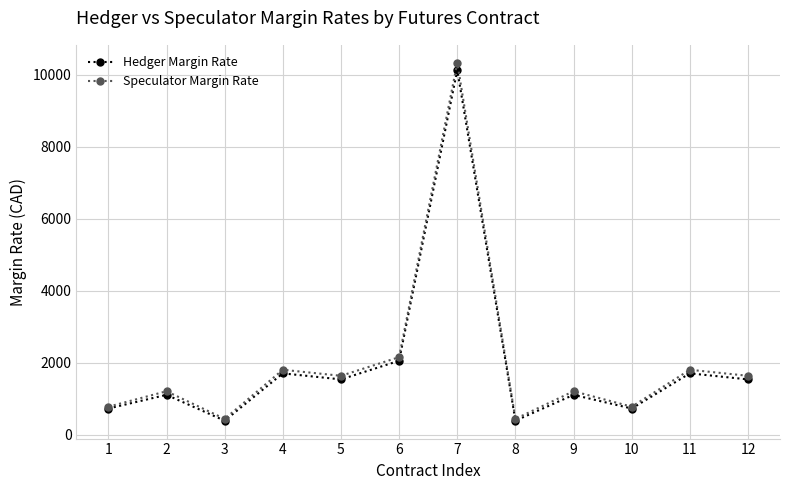

What is the sum of all Speculator Margin Rate values?

24263